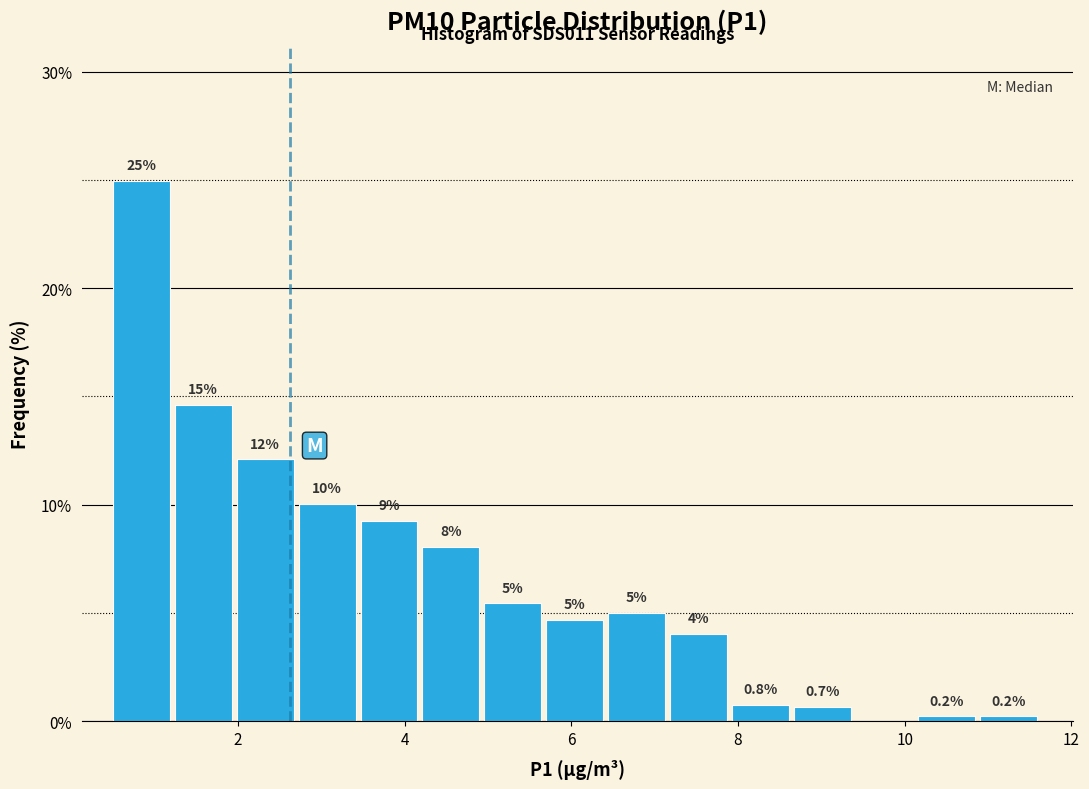

Around what value on the x-axis is the tallest bar? Give the approximate position of its centre, as read against the axis.

0.8